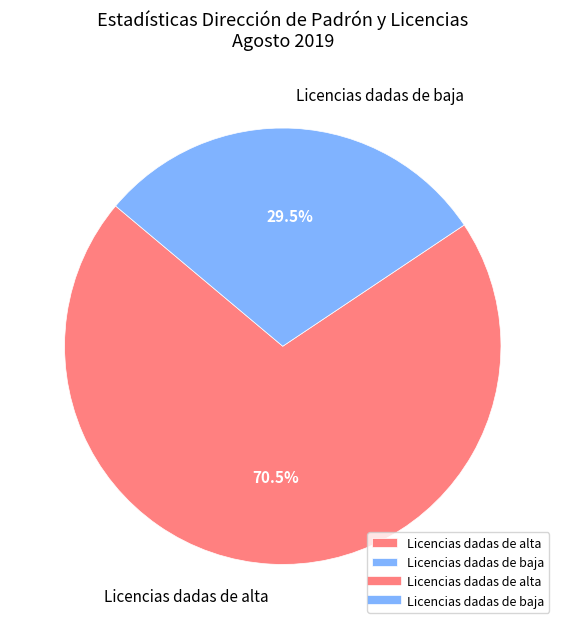

Count the number of slices in the pie.

2